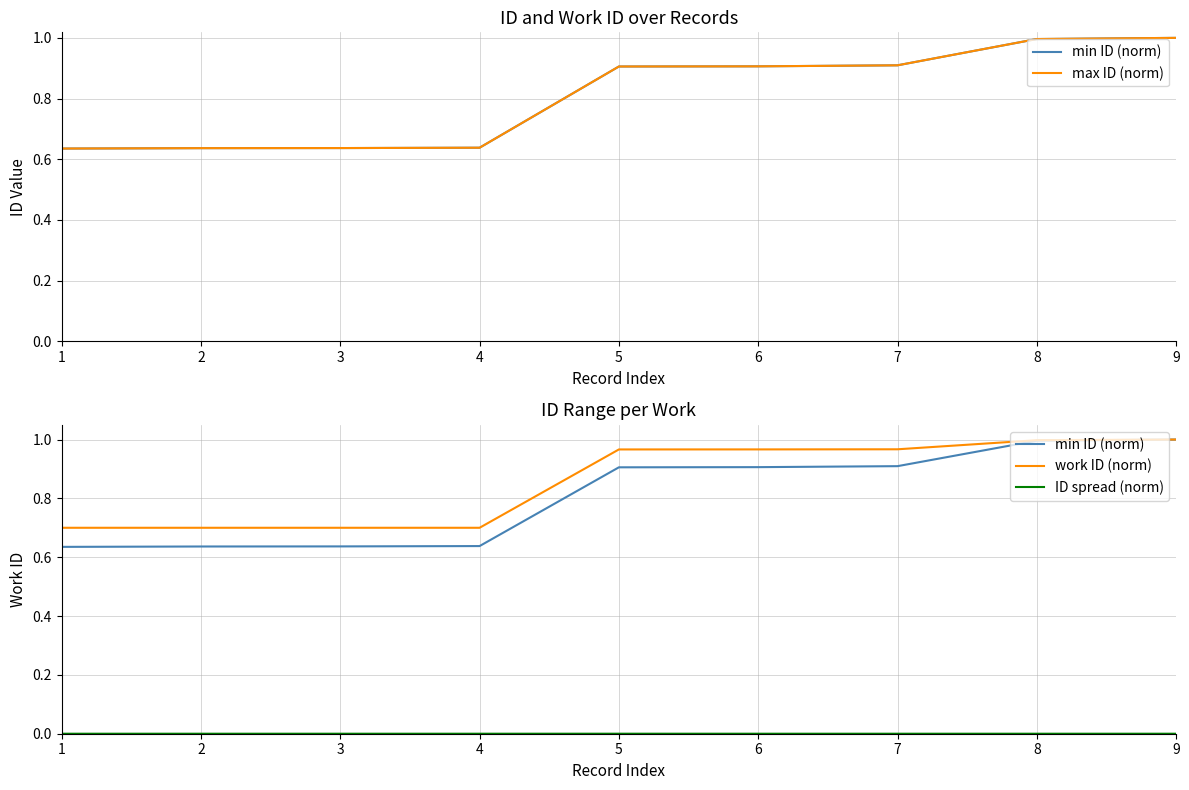

Reading left to right, extract all data points from this chart.

min ID (norm): 1=0.6	2=0.6	3=0.6	4=0.6	5=0.9	6=0.9	7=0.9	8=1.0	9=1.0
max ID (norm): 1=0.6	2=0.6	3=0.6	4=0.6	5=0.9	6=0.9	7=0.9	8=1.0	9=1.0
work ID (norm): 1=0.7	2=0.7	3=0.7	4=0.7	5=1.0	6=1.0	7=1.0	8=1.0	9=1.0
ID spread (norm): 1=0.0	2=0.0	3=0.0	4=0.0	5=0.0	6=0.0	7=0.0	8=0.0	9=0.0